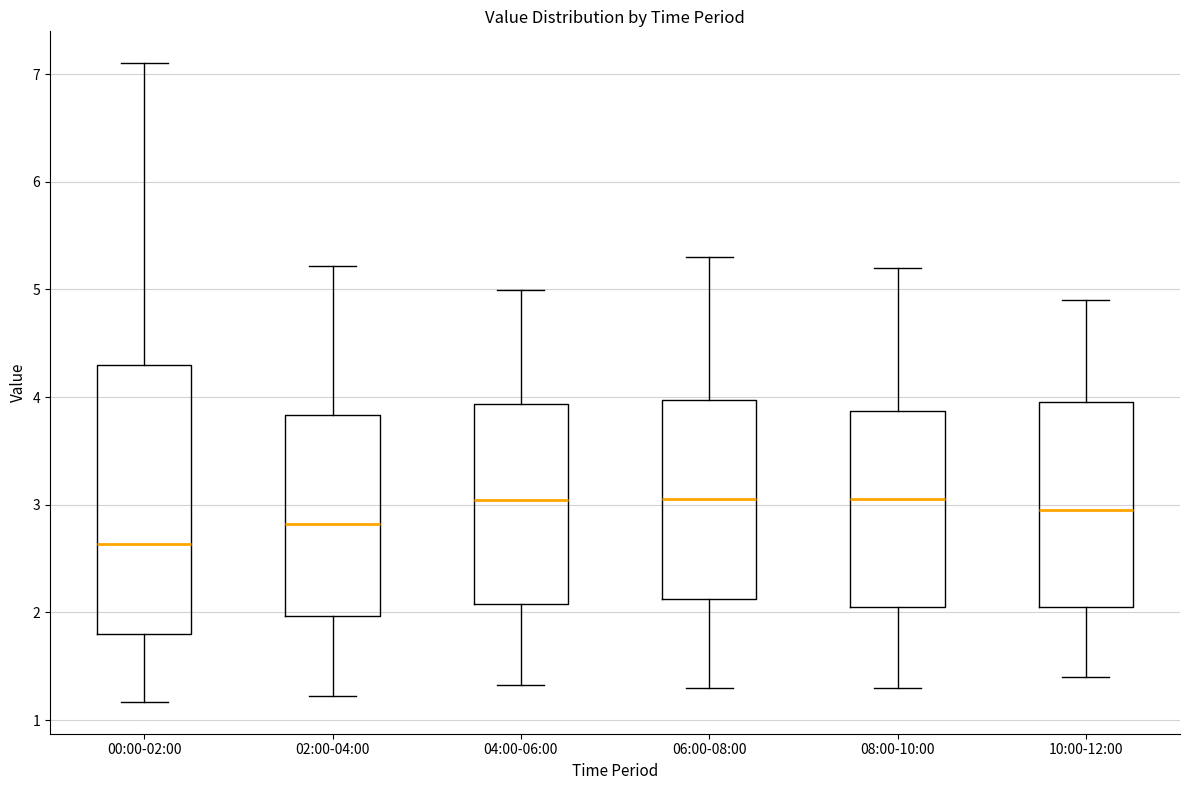

Where does the lower whisker of the box for 06:00-08:00 end on the y-axis? The values are not printed on the chart, so give them approximately, as read against the axis.

1.3